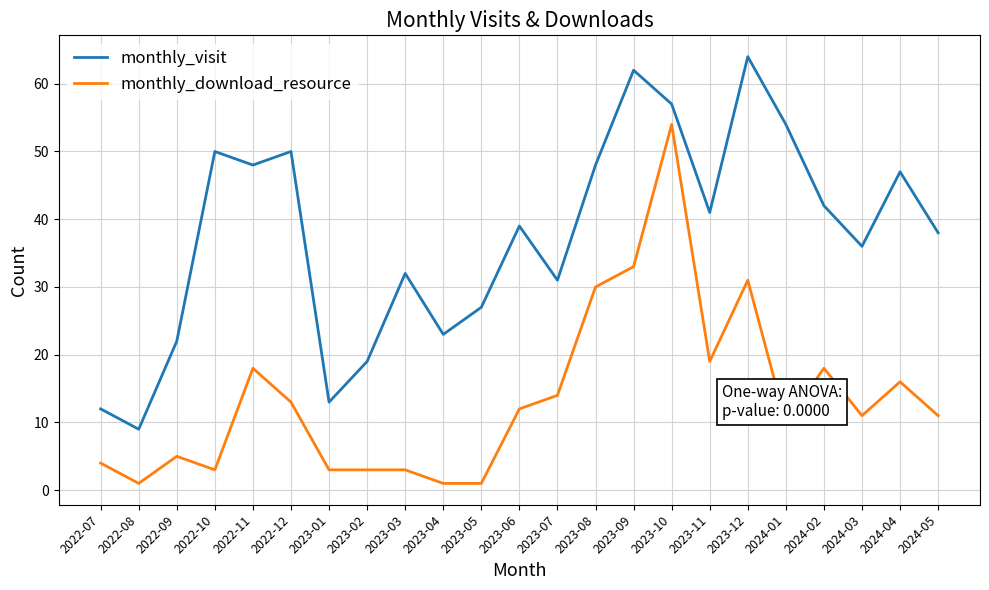

List the series in order of their overall mean, lowest first.

monthly_download_resource, monthly_visit